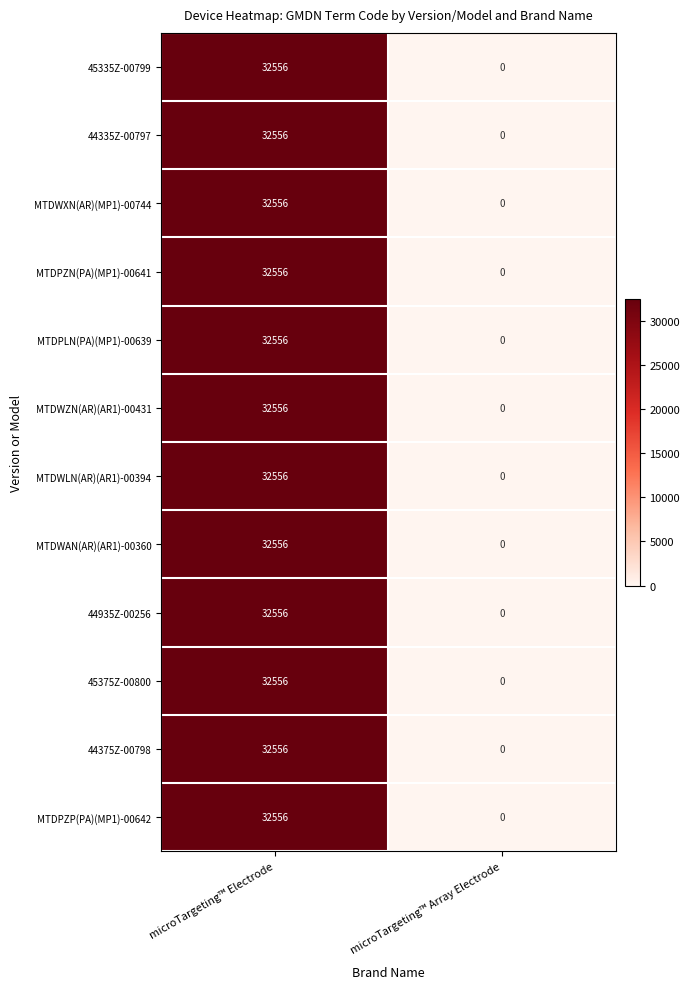

What is the average value of the MTDWLN(AR)(AR1)-00394 series?

16278